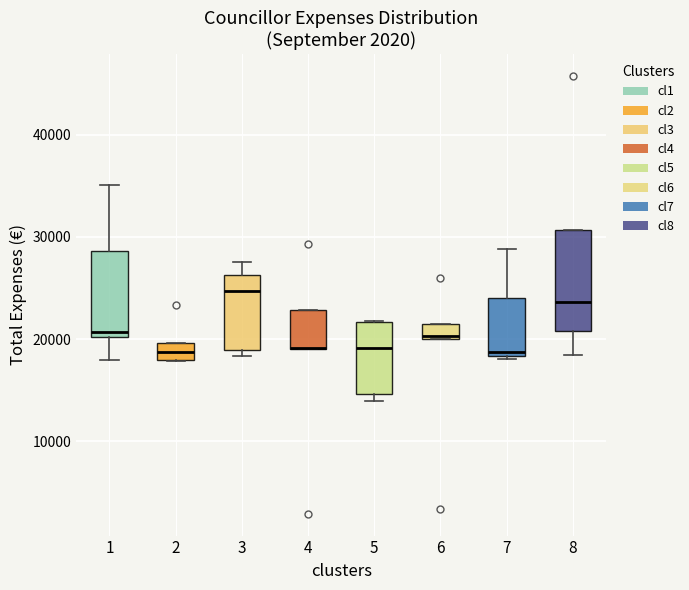

Where does the median line of the box at x = 1 sit on the y-axis? The values are not printed on the chart, so give them approximately, as read against the axis.

21000